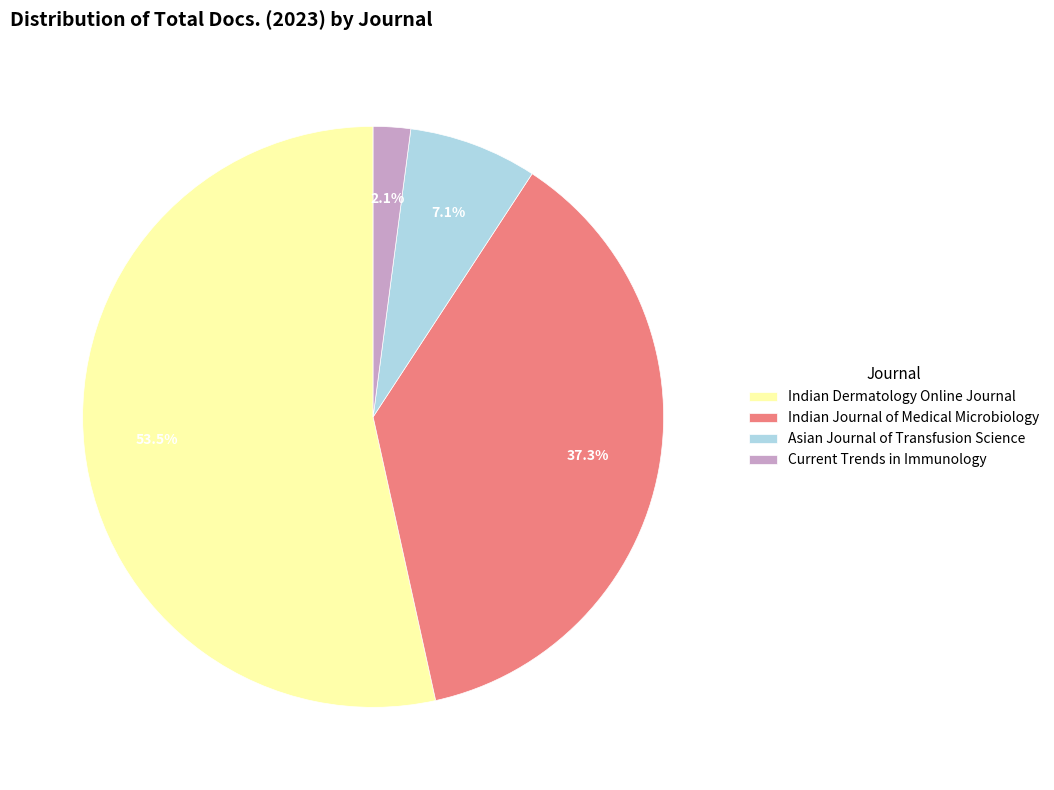

Which slice is the largest?

Indian Dermatology Online Journal